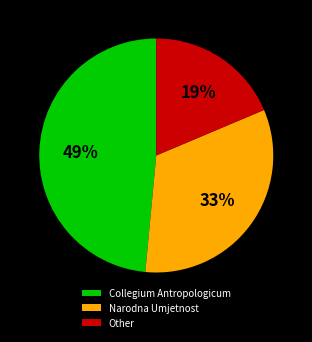

Combined, do Narodna Umjetnost and Collegium Antropologicum account for over 50%?

Yes